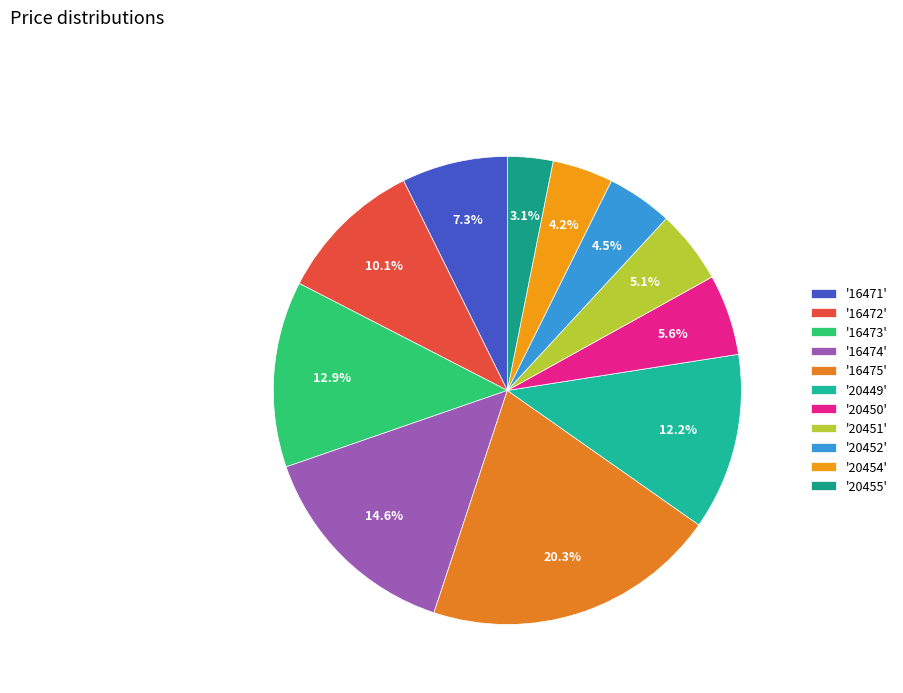

What is the smallest slice in the pie chart?

'20455'